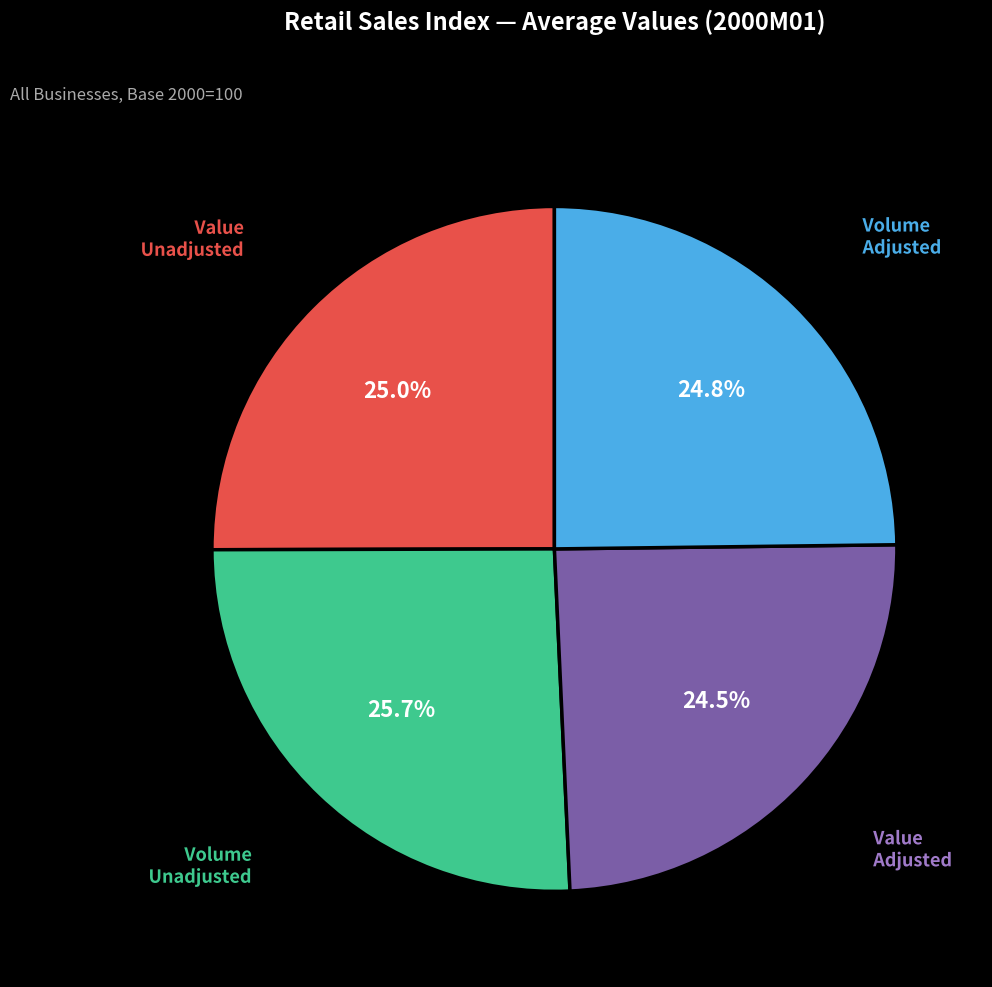

Does any single category account for the majority?

No